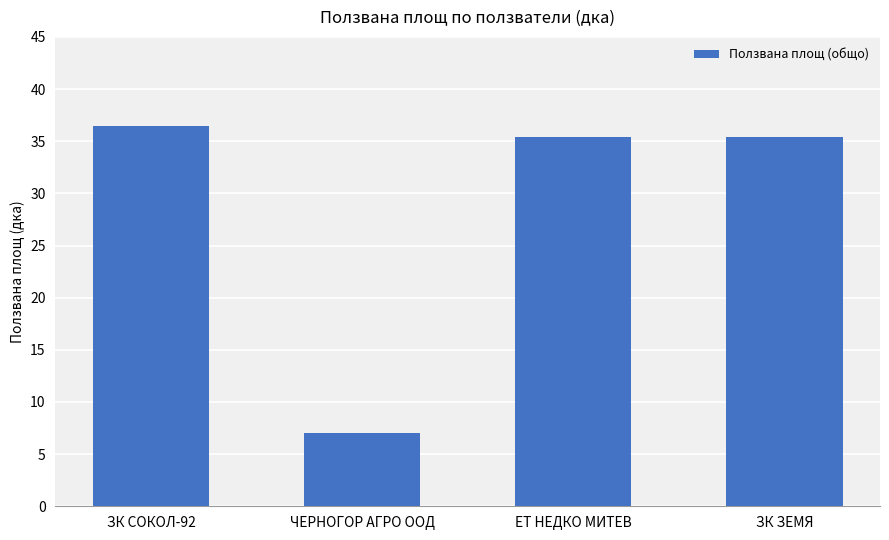

What is the difference between the second highest and minimum values?

28.4